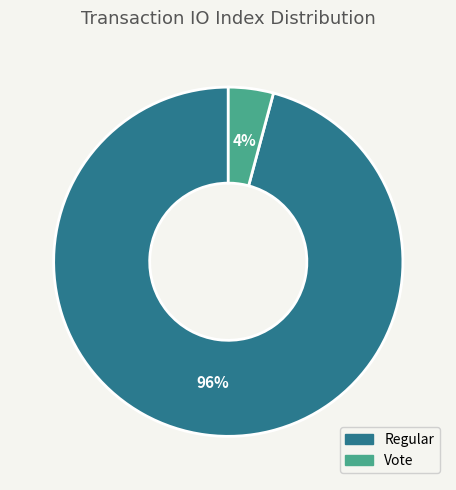

Is there any slice that represents more than half of the pie?

Yes